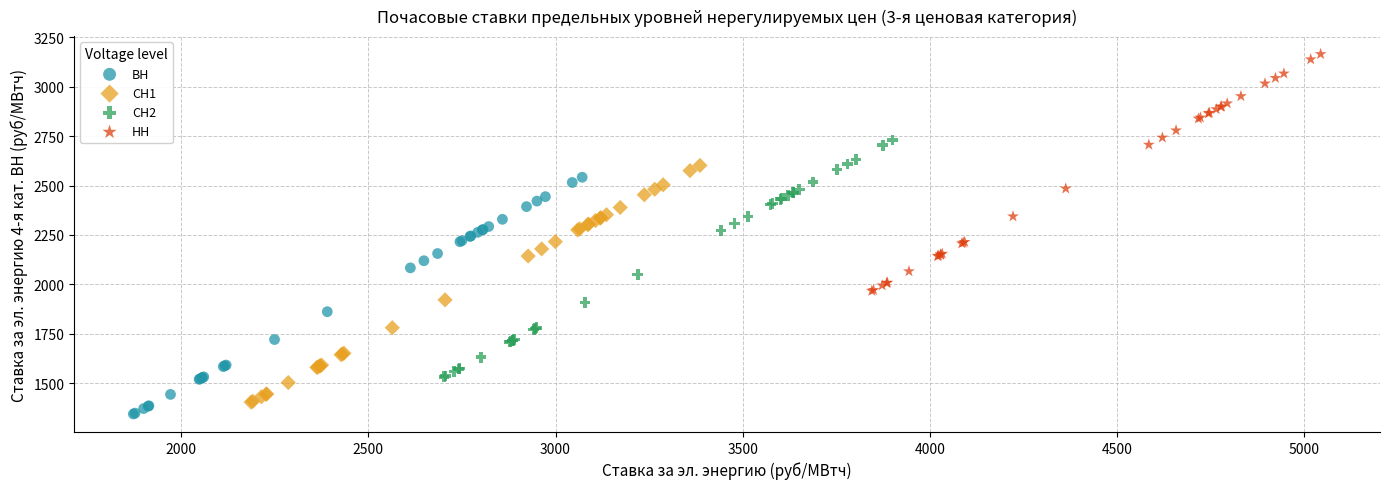

Which series contains the lowest Y value?

ВН